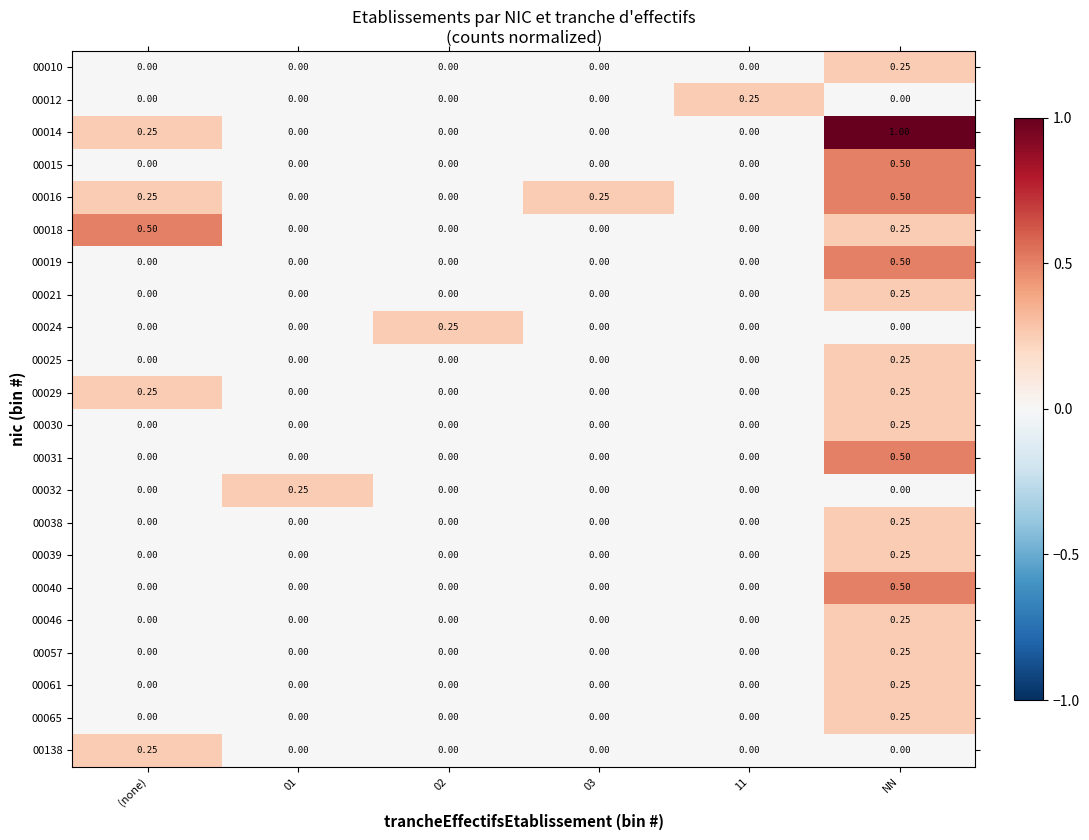

Which label corresponds to the largest value in the chart?

NN